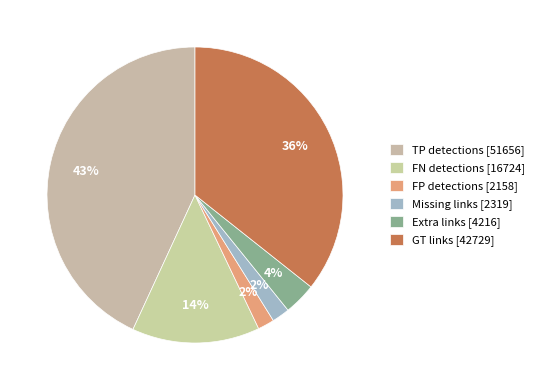

Between TP detections and Extra links, which is larger?

TP detections